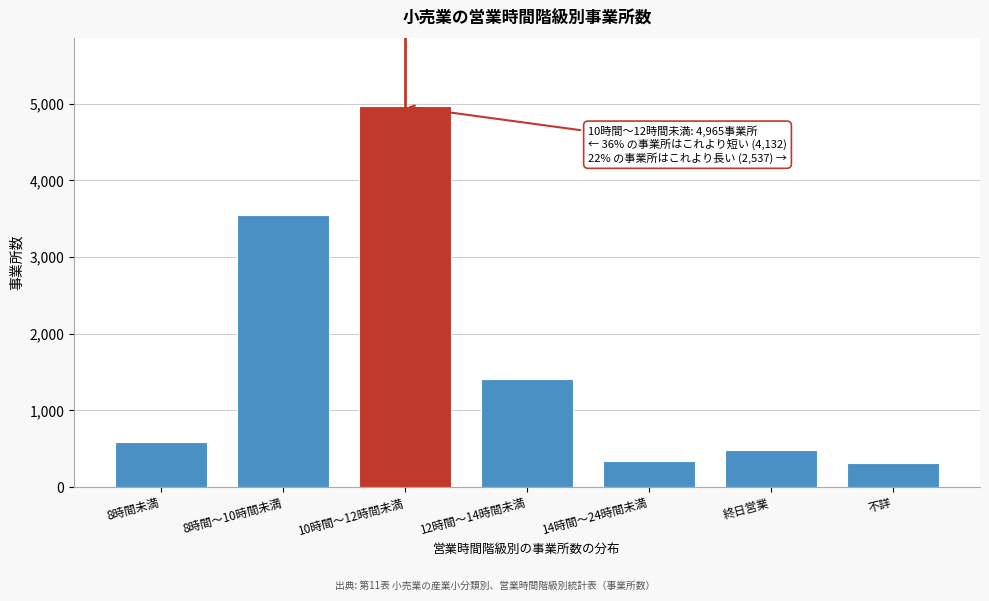

Reading left to right, what are all the values shown in this chart?

8時間未満=586	8時間～10時間未満=3546	10時間～12時間未満=4965	12時間～14時間未満=1406	14時間～24時間未満=340	終日営業=478	不詳=313